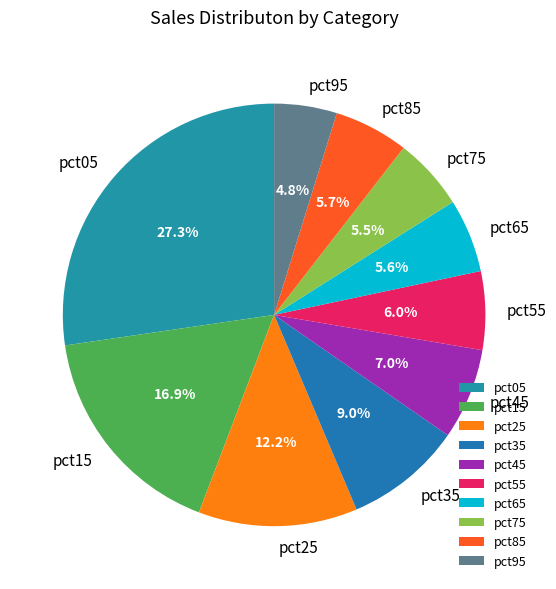

What percentage do pct15 and pct85 together represent?

22.6%